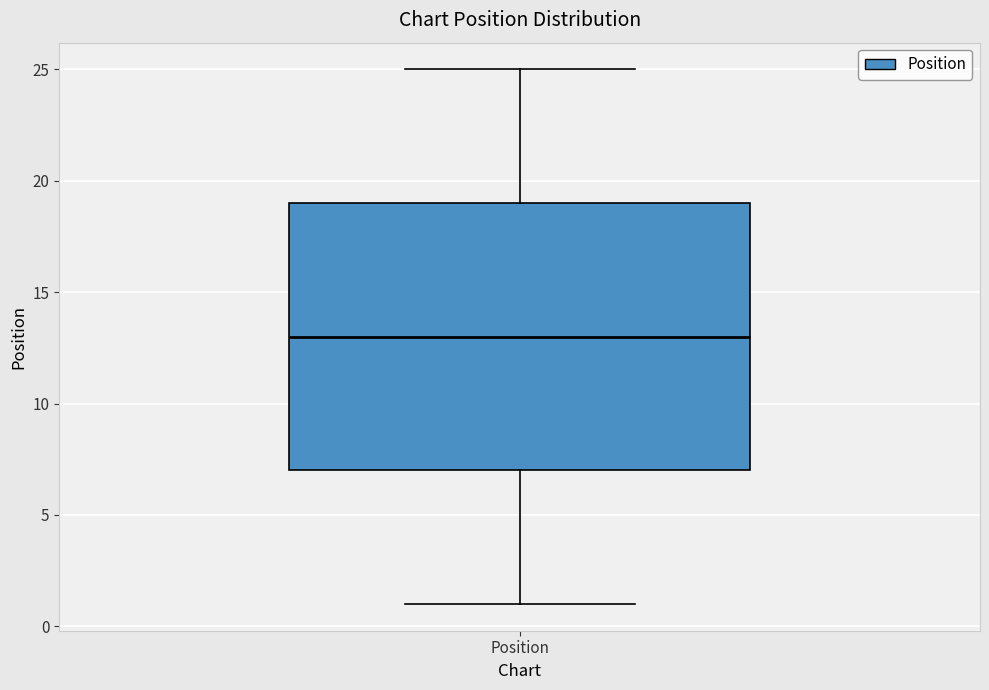

Read this box plot against the y-axis: the position of the median line, the range covered by the box, and the ends of both whiskers. The values are not printed on the chart, so give them approximately, as read against the axis.

median 13, box 7 to 19, whiskers 1 to 25